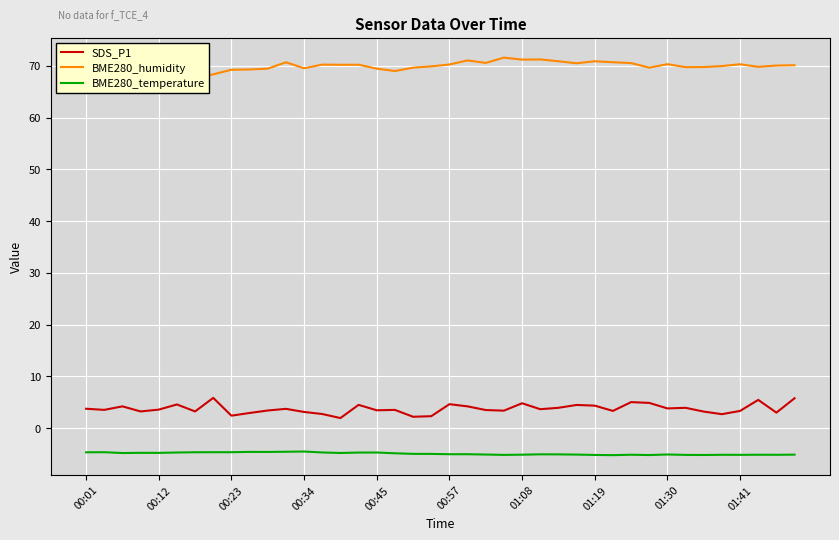

What is the minimum value for SDS_P1?

1.9